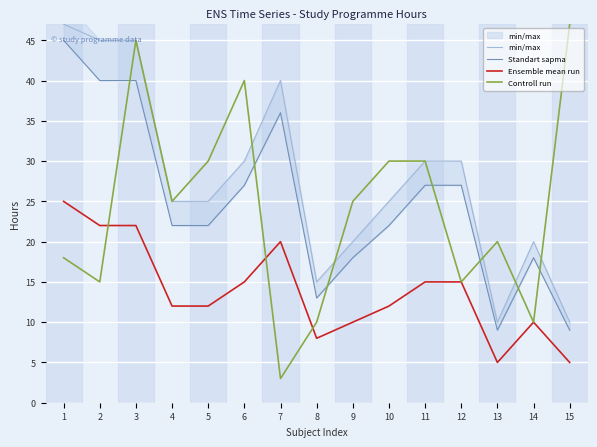

Reading right to left, transcribe all the data shown in this chart.

min/max: 15=10	14=20	13=10	12=30	11=30	10=25	9=20	8=15	7=40	6=30	5=25	4=25	3=45	2=45	1=47
Standart sapma: 15=9	14=18	13=9	12=27	11=27	10=22	9=18	8=13	7=36	6=27	5=22	4=22	3=40	2=40	1=45
Ensemble mean run: 15=5	14=10	13=5	12=15	11=15	10=12	9=10	8=8	7=20	6=15	5=12	4=12	3=22	2=22	1=25
Controll run: 15=47	14=10	13=20	12=15	11=30	10=30	9=25	8=10	7=3	6=40	5=30	4=25	3=45	2=15	1=18